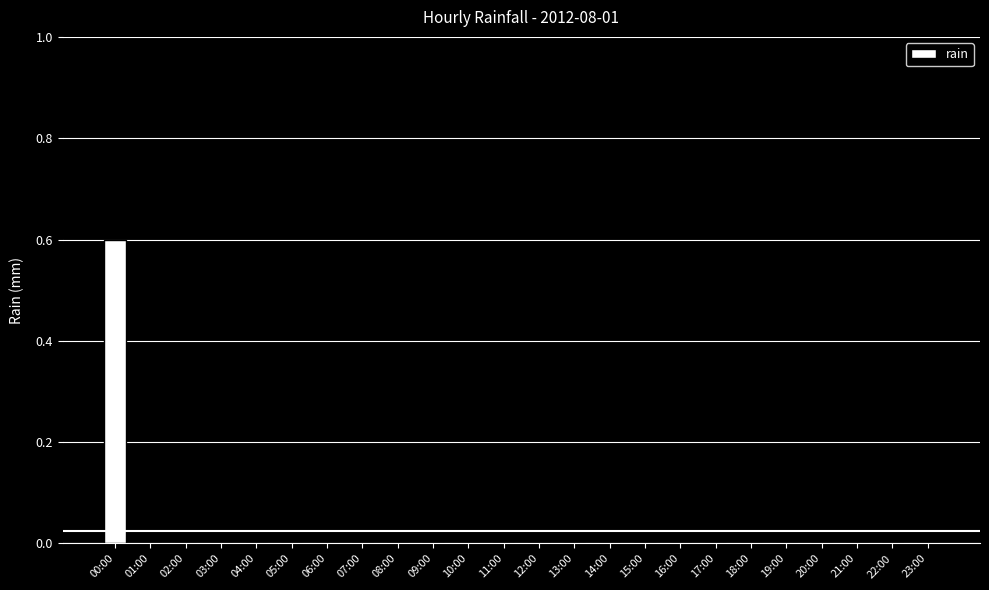

What is the greatest value displayed?

0.6